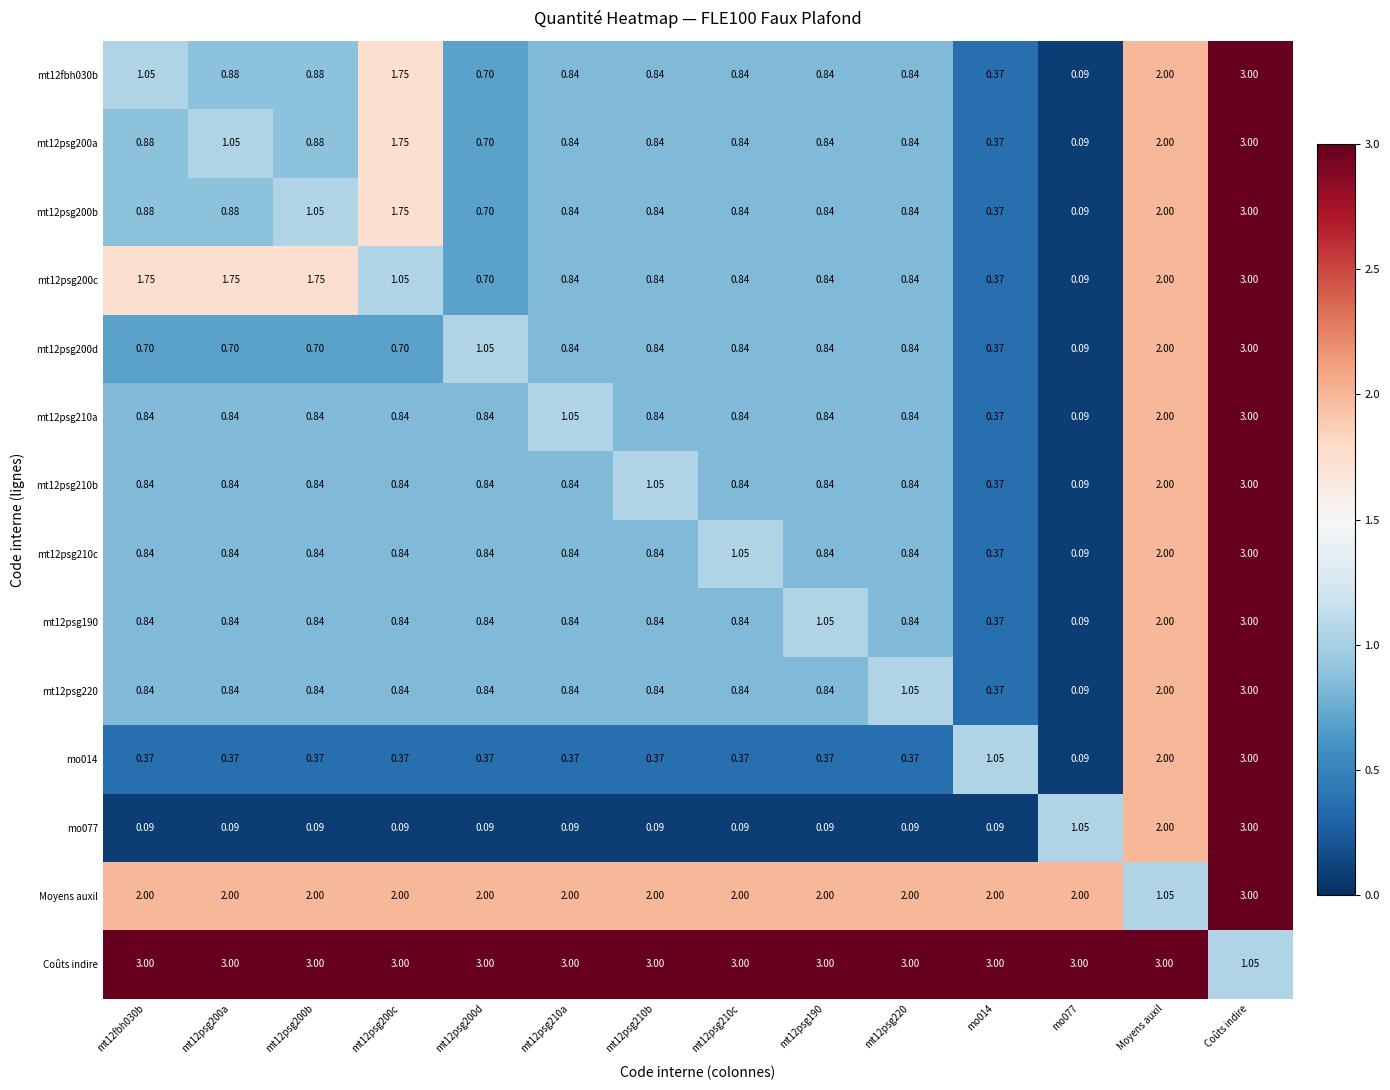

At which category is the sum across all series the highest?

Coûts indire